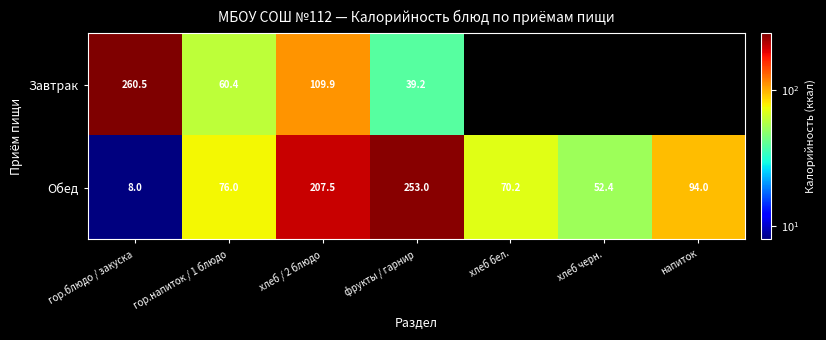

What is the difference between the second highest and minimum values in the Обед series?

199.5